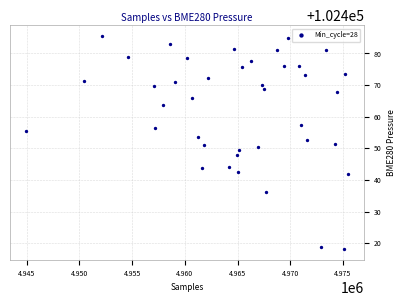

What is the range of X values (max minus min)?

30506.0